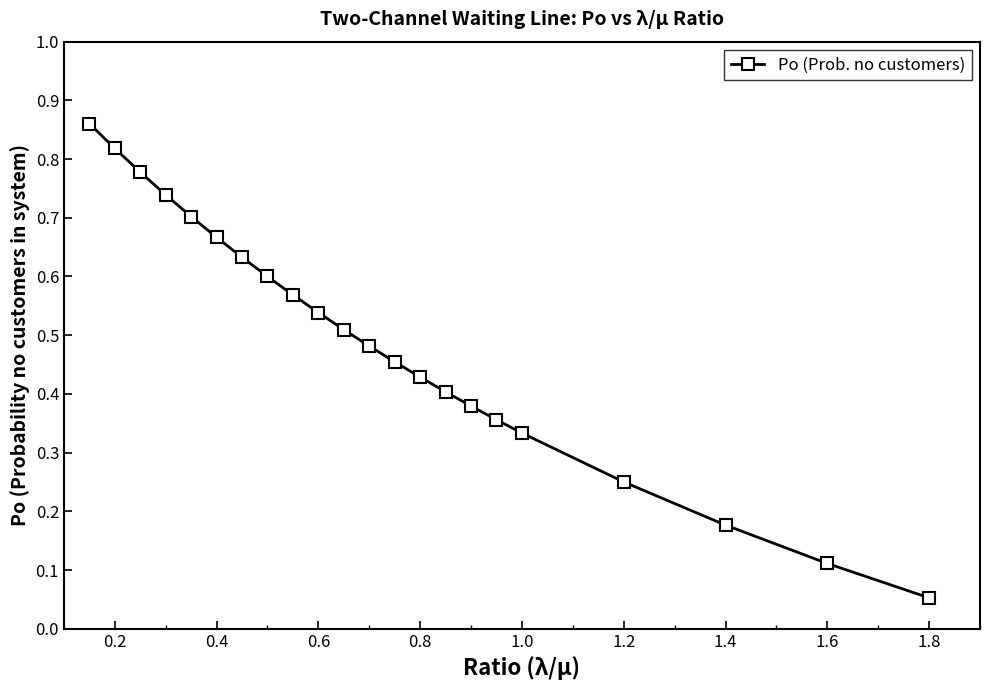

What is the sum of all values?

10.8